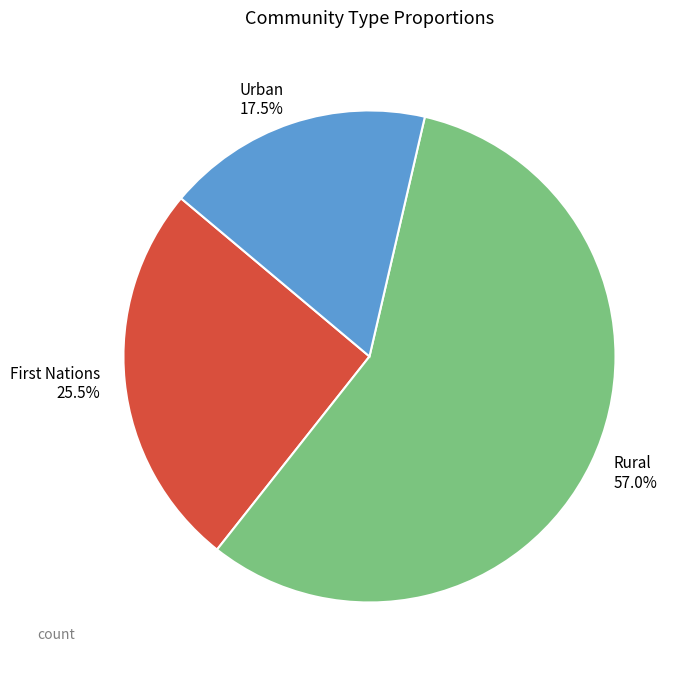

To the nearest percent, what is the difference between the largest and smallest slice percentages?

40%